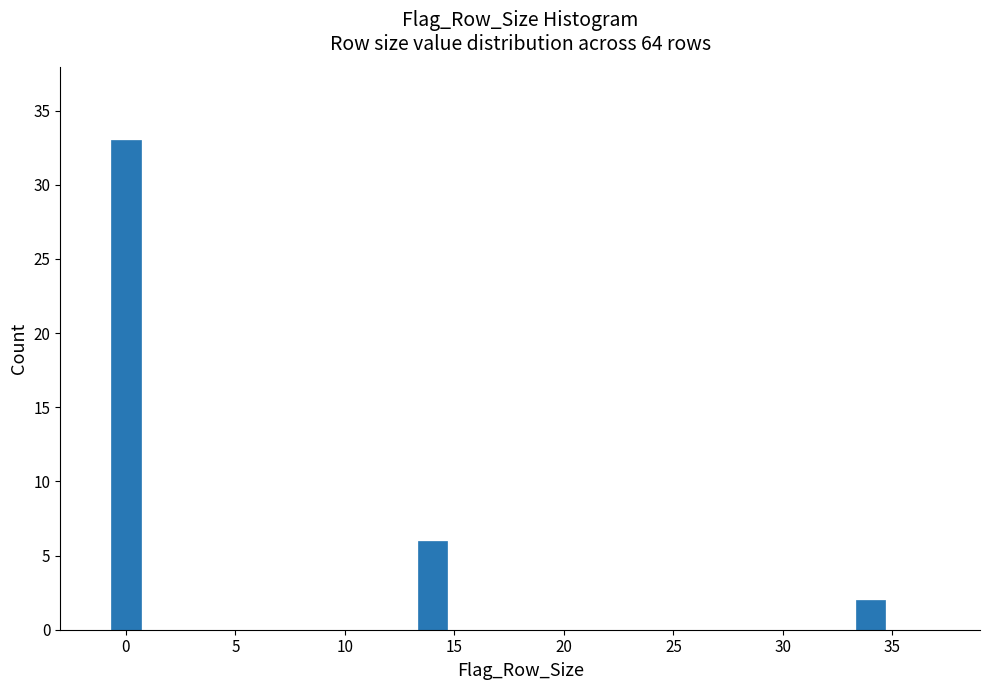

Reading left to right, extract all data points from this chart.

33	6	2